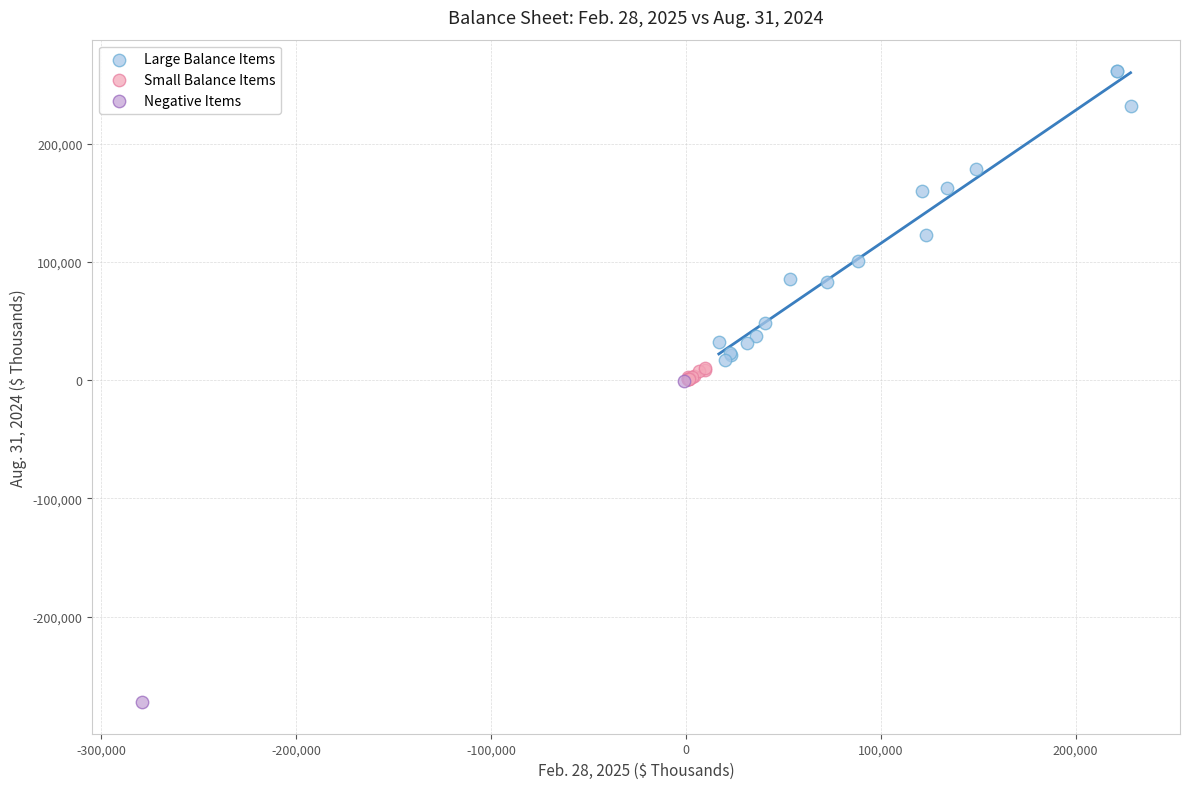

What are all the series names shown in the legend?

Large Balance Items, Small Balance Items, Negative Items